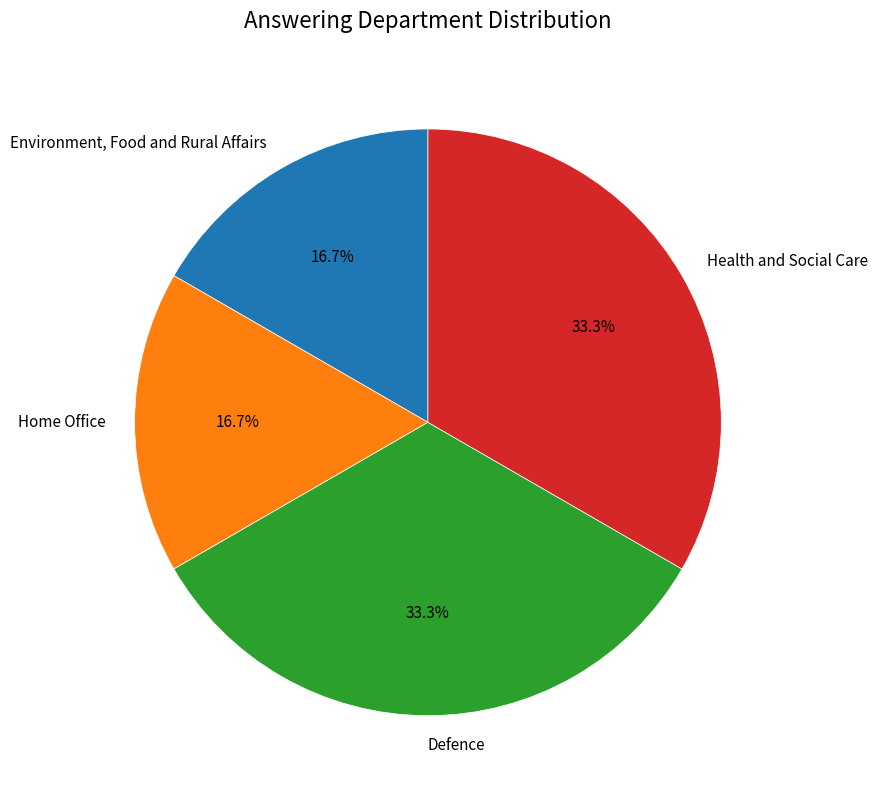

To the nearest percent, what portion does Environment, Food and Rural Affairs represent?

17%